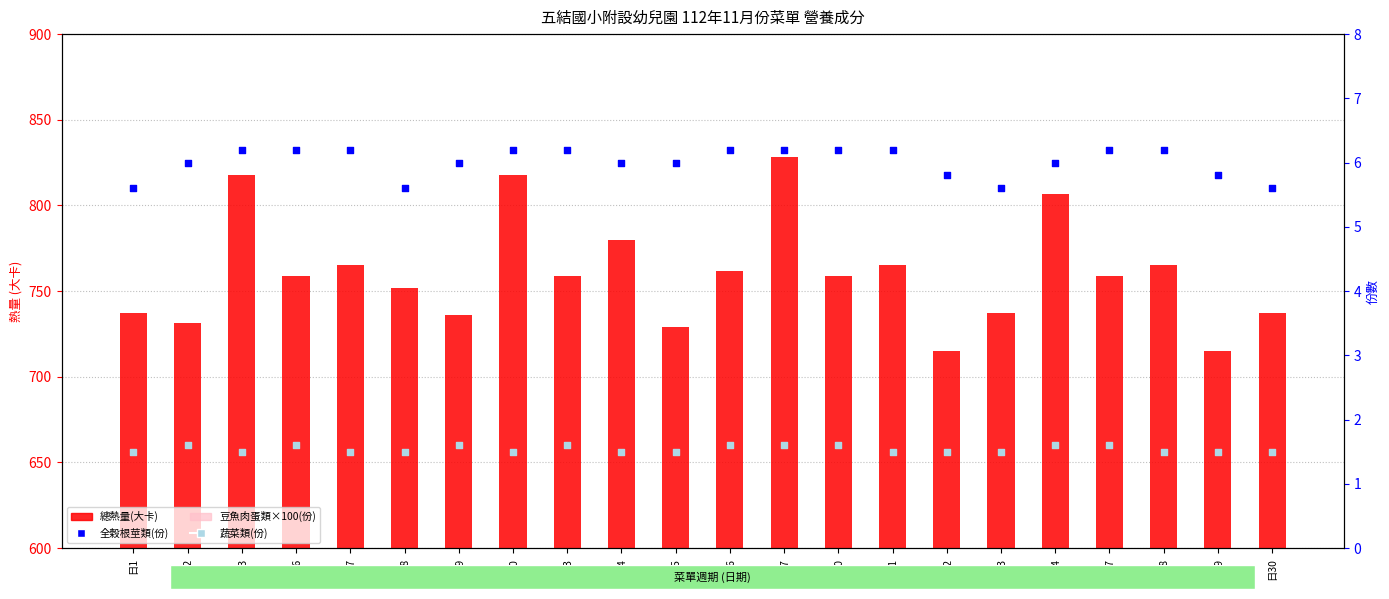

Which series reaches the minimum Y coordinate?

蔬菜類(份)